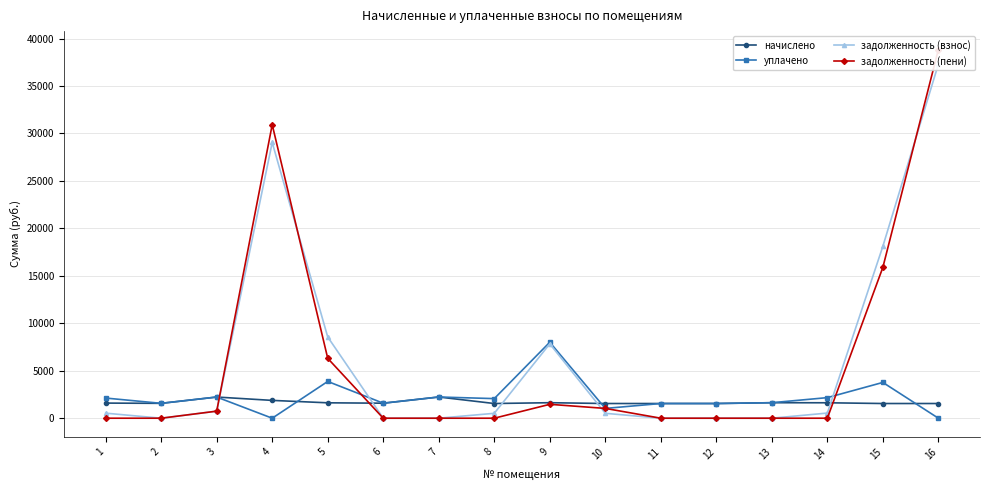

Reading left to right, list all the values displayed in this chart.

начислено: 1=1592.8	2=1567.0	3=2230.7	4=1876.7	5=1622.3	6=1581.7	7=2234.3	8=1548.5	9=1633.3	10=1548.5	11=1548.5	12=1548.5	13=1633.3	14=1626.0	15=1548.5	16=1548.5
уплачено: 1=2123.7	2=1567.0	3=2230.7	4=0.0	5=3873.1	6=1581.7	7=2234.3	8=2064.7	9=8004.0	10=1032.4	11=1548.5	12=1548.5	13=1633.3	14=2168.0	15=3769.8	16=0.0
задолженность (взнос): 1=530.9	2=0.0	3=743.5	4=29051.3	5=8557.7	6=0.0	7=0.0	8=516.2	9=7833.6	10=516.2	11=0.0	12=0.0	13=0.0	14=542.0	15=18112.5	16=37295.4
задолженность (пени): 1=0.0	2=0.0	3=743.5	4=30928.0	5=6306.9	6=0.0	7=0.0	8=0.0	9=1462.9	10=1032.4	11=0.0	12=0.0	13=0.0	14=0.0	15=15891.2	16=38843.9